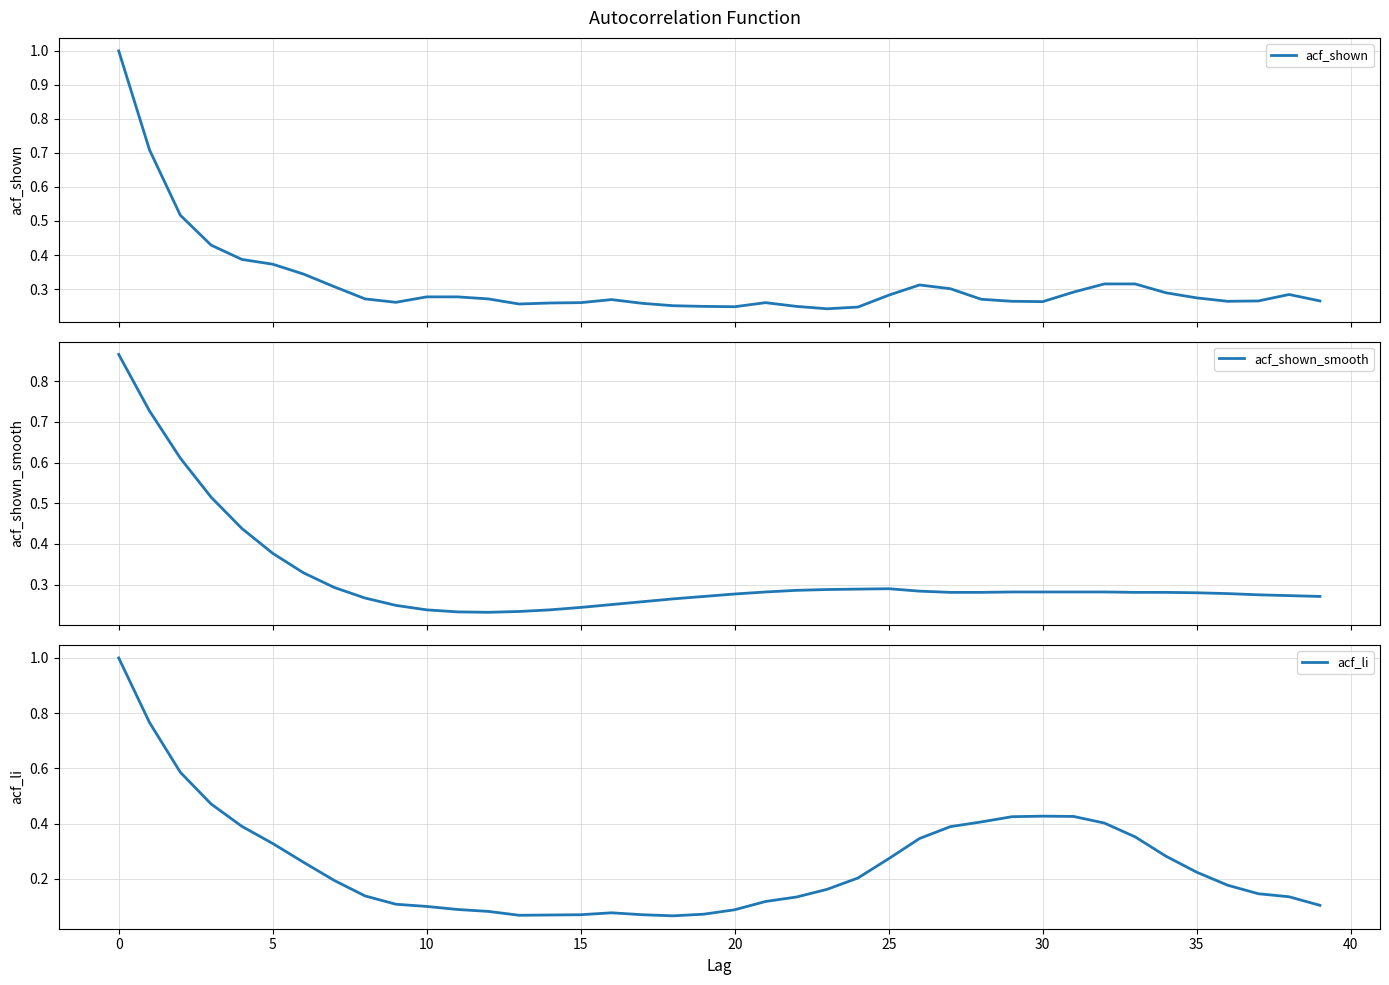

How many lines are shown in the chart?

3